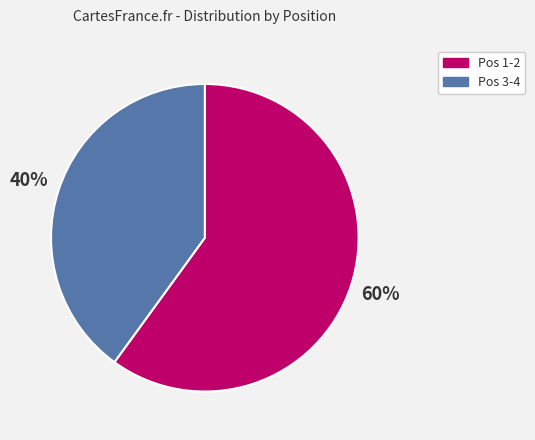

To the nearest percent, what percentage of the pie is Pos 3-4?

40%